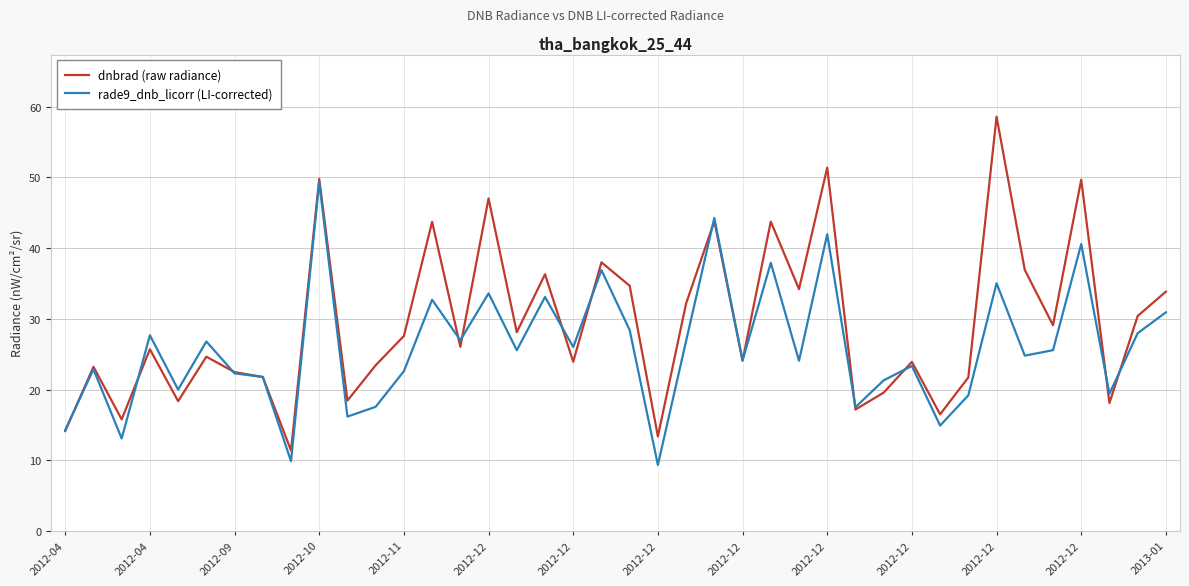

What are all the series names shown in the legend?

dnbrad (raw radiance), rade9_dnb_licorr (LI-corrected)